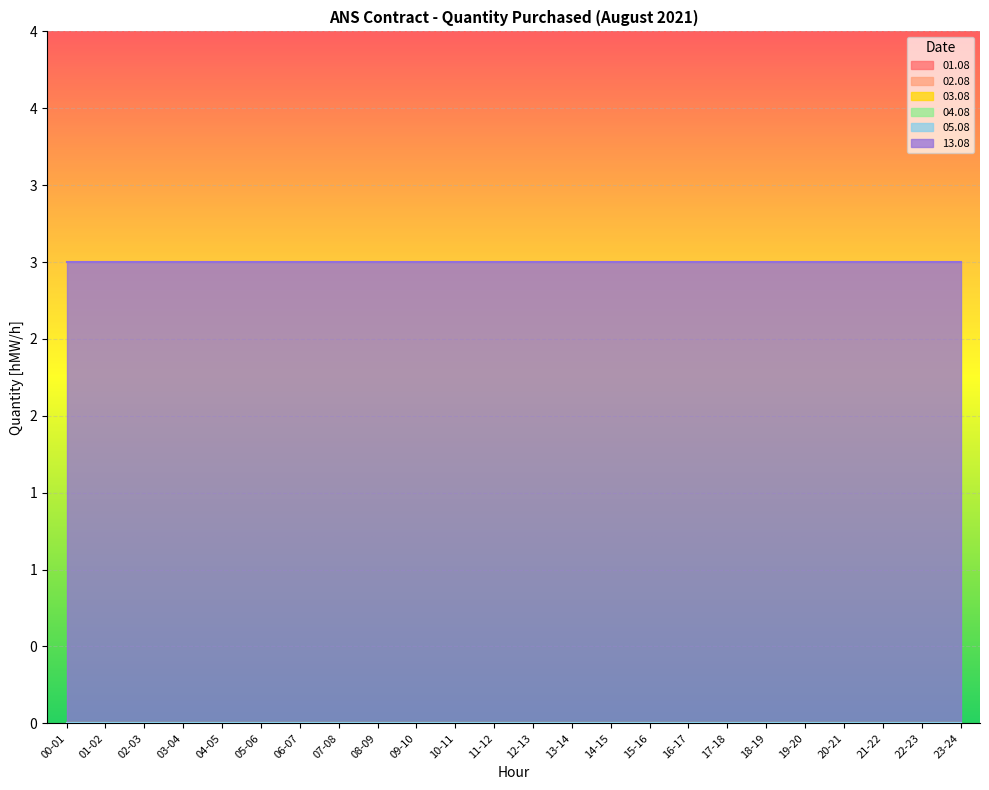

What is the value of the 13.08 point at the 14th from the left?

3